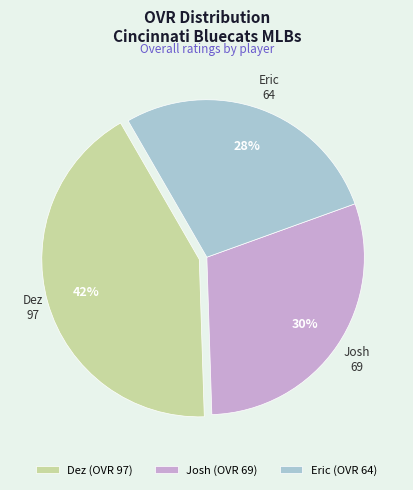

To the nearest percent, what is the difference between the largest and smallest slice percentages?

14%